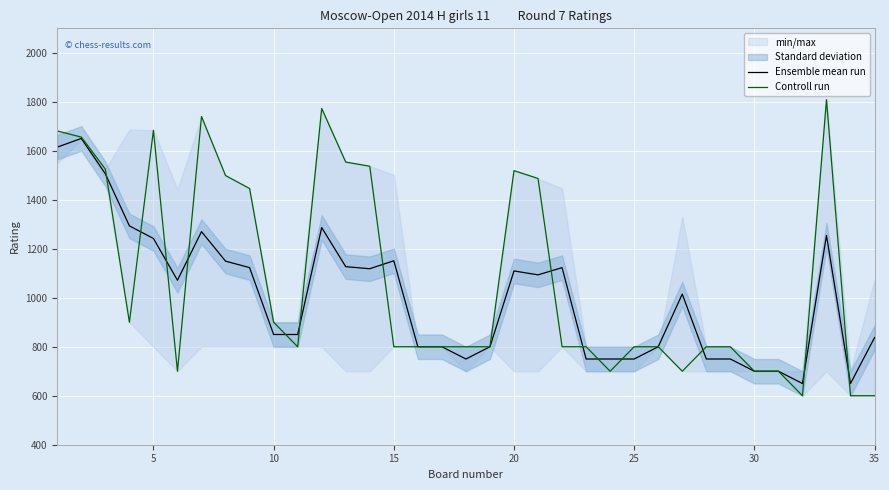

Is the value of Ensemble mean run at 11 greater than the value of Controll run at 10?

No